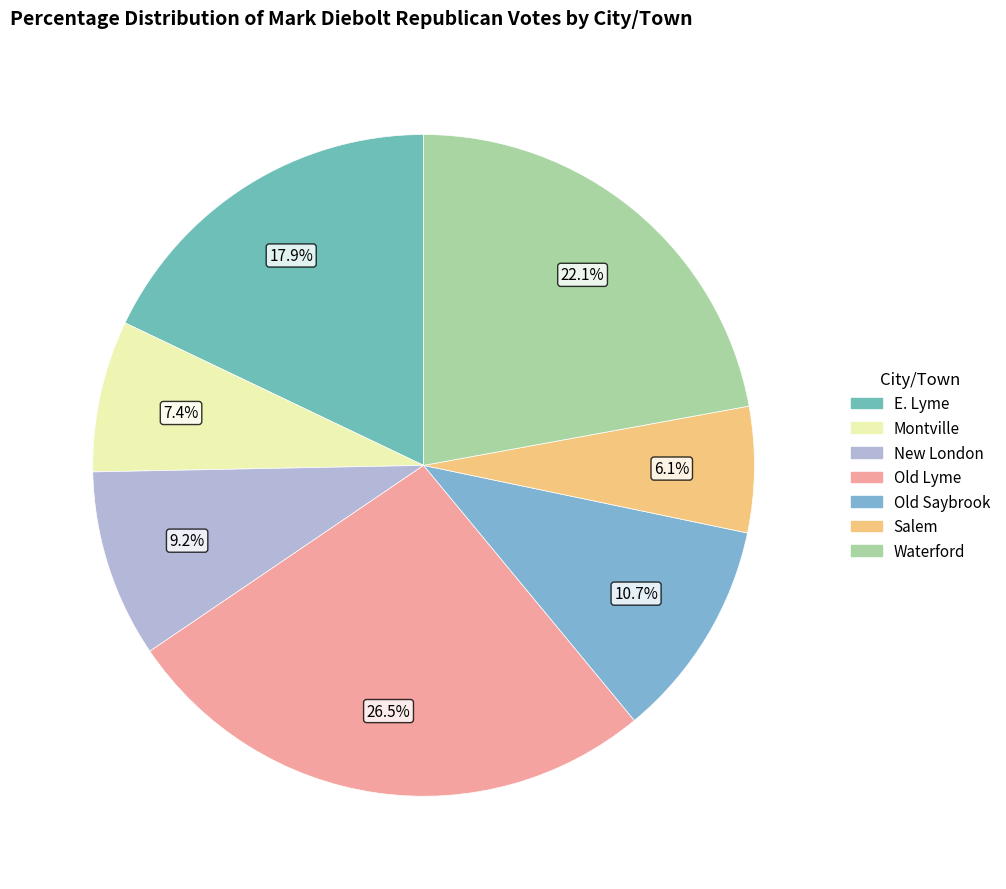

Count the number of slices in the pie.

7